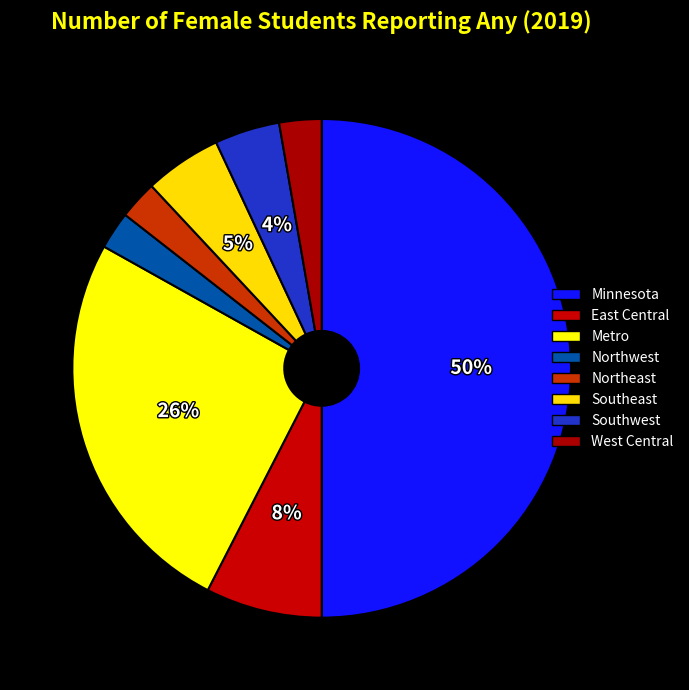

What is the largest slice in the pie chart?

Minnesota